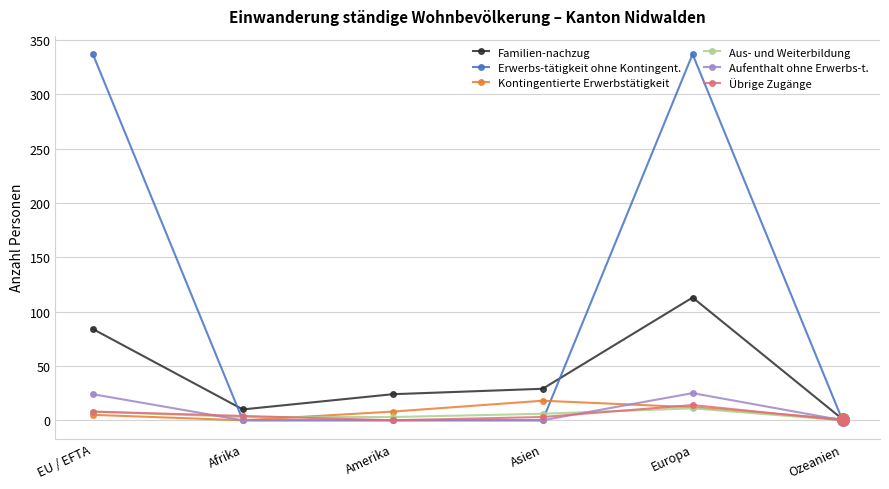

How many lines are shown in the chart?

6